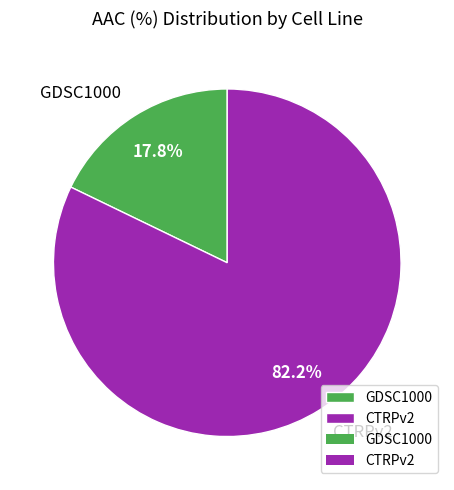

To the nearest percent, what portion does GDSC1000 represent?

18%